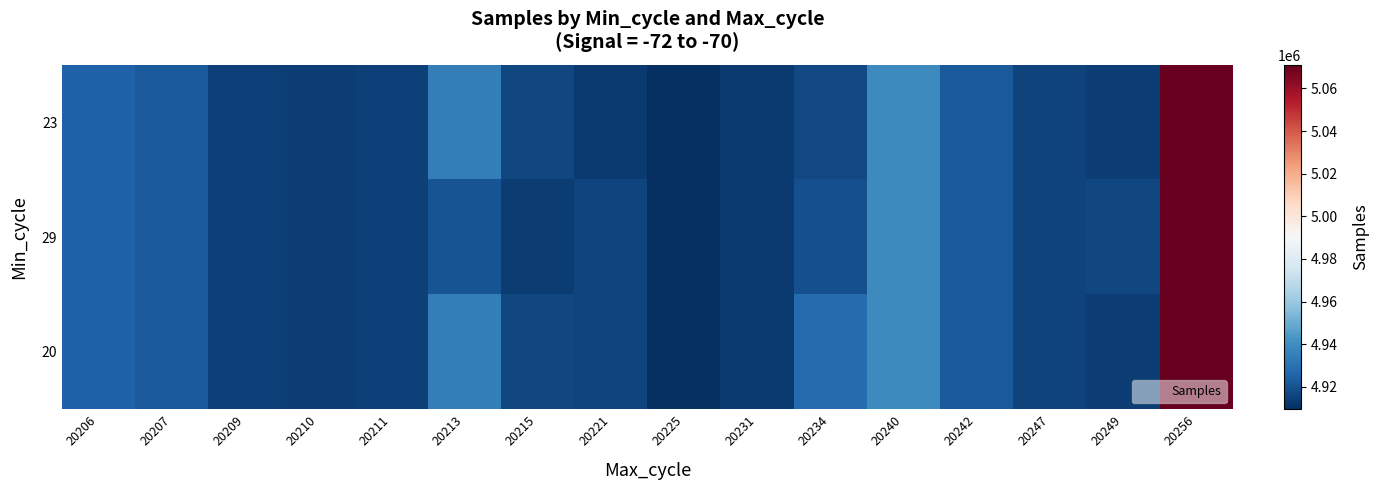

What is the spread (max minus min) of values at 20215?

3109